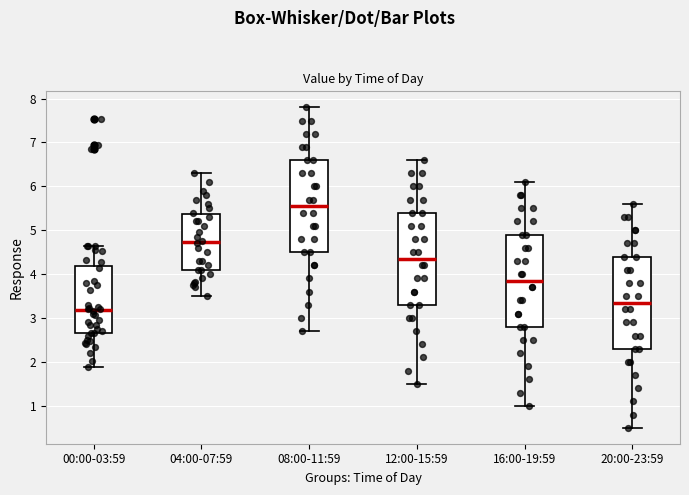

Which box has the lowest median line?

00:00-03:59